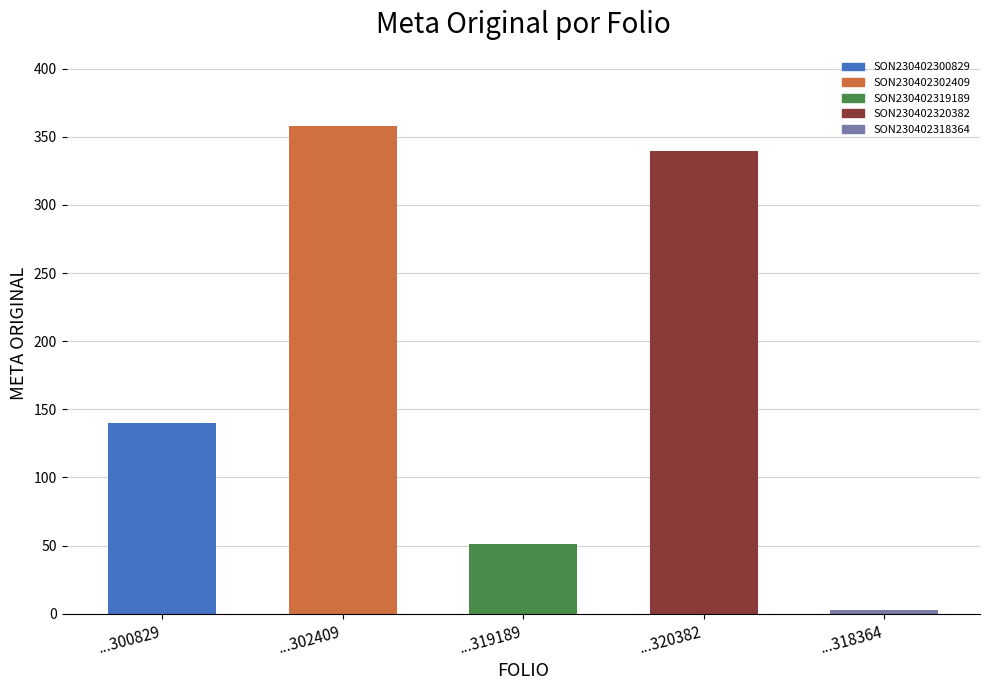

What is the sum of the META MODIFICADA values at SON230402302409 and SON230402319189?

409.2